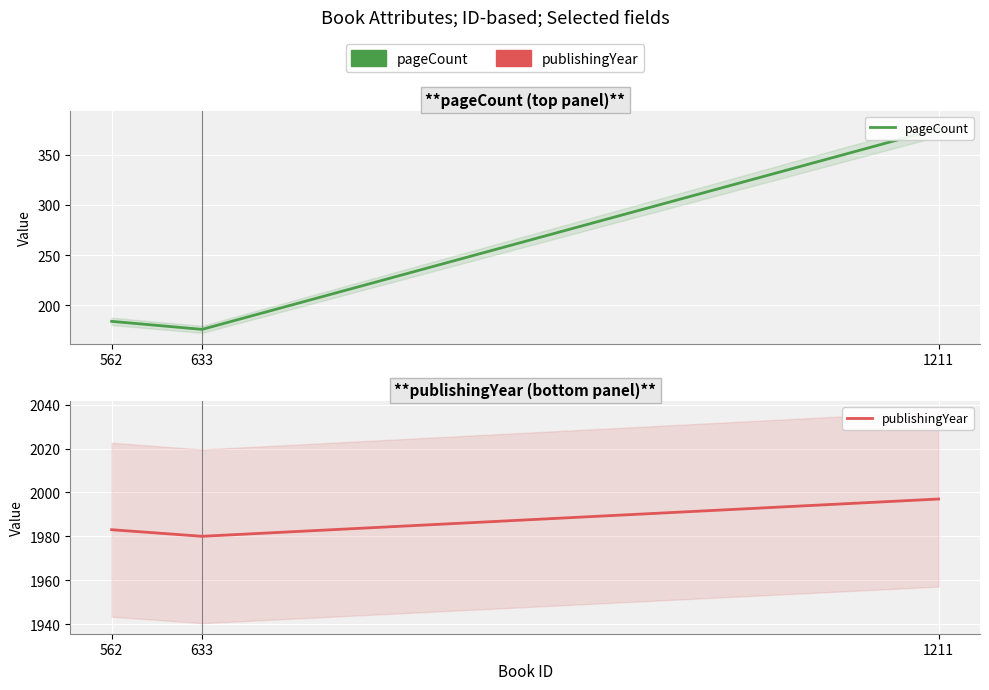

What is the approximate value of pageCount at 1211, to the nearest 10?

380